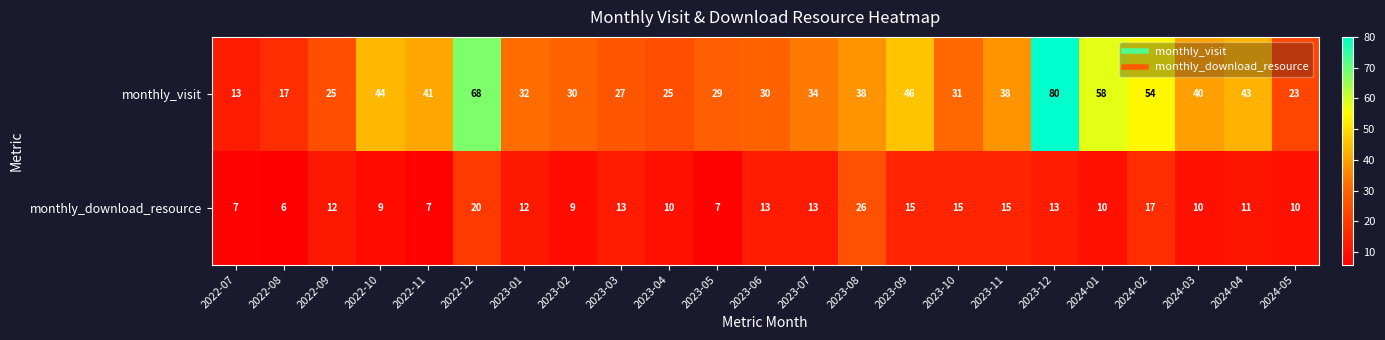

What is the sum of the monthly_download_resource values at 2023-07 and 2022-09?

25